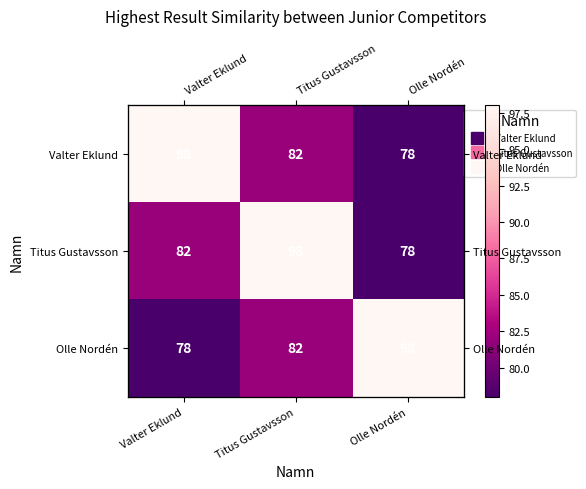

Read the Valter Eklund value at Olle Nordén, to the nearest 5.

80